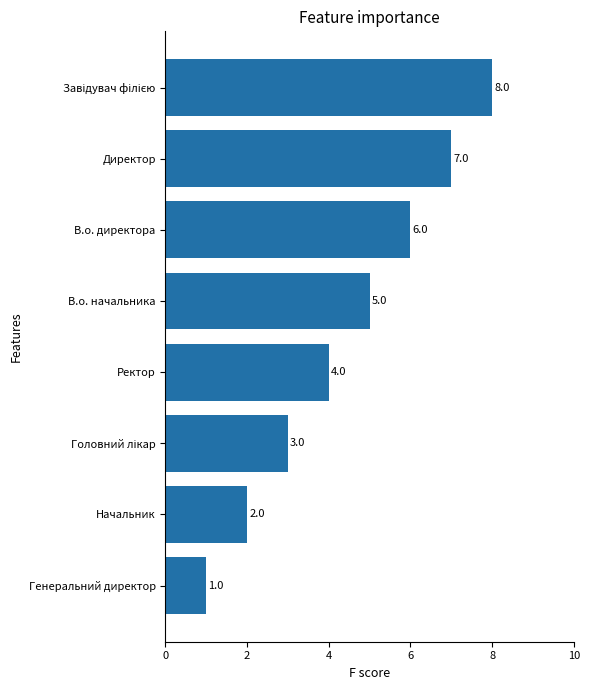

What is the approximate value at Ректор?

4